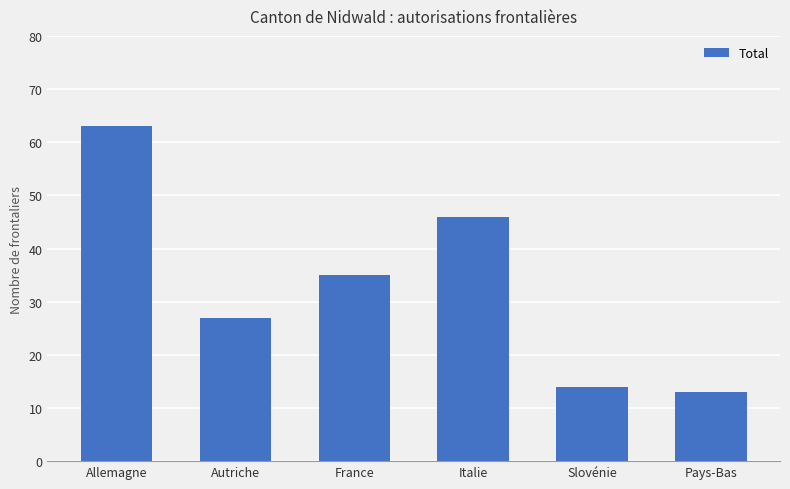

Where is the data nearest to the value 38?

France